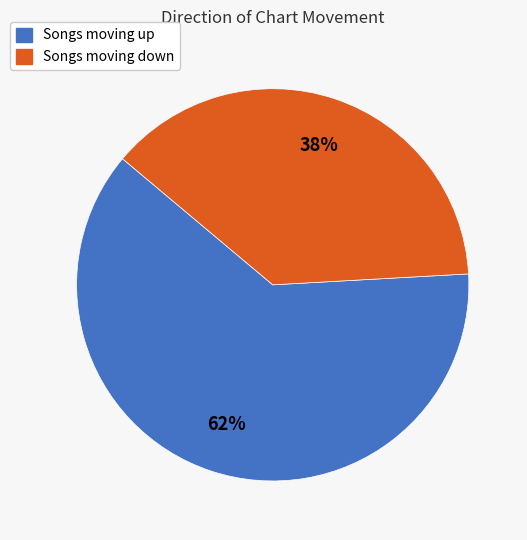

How many segments does this pie chart have?

2